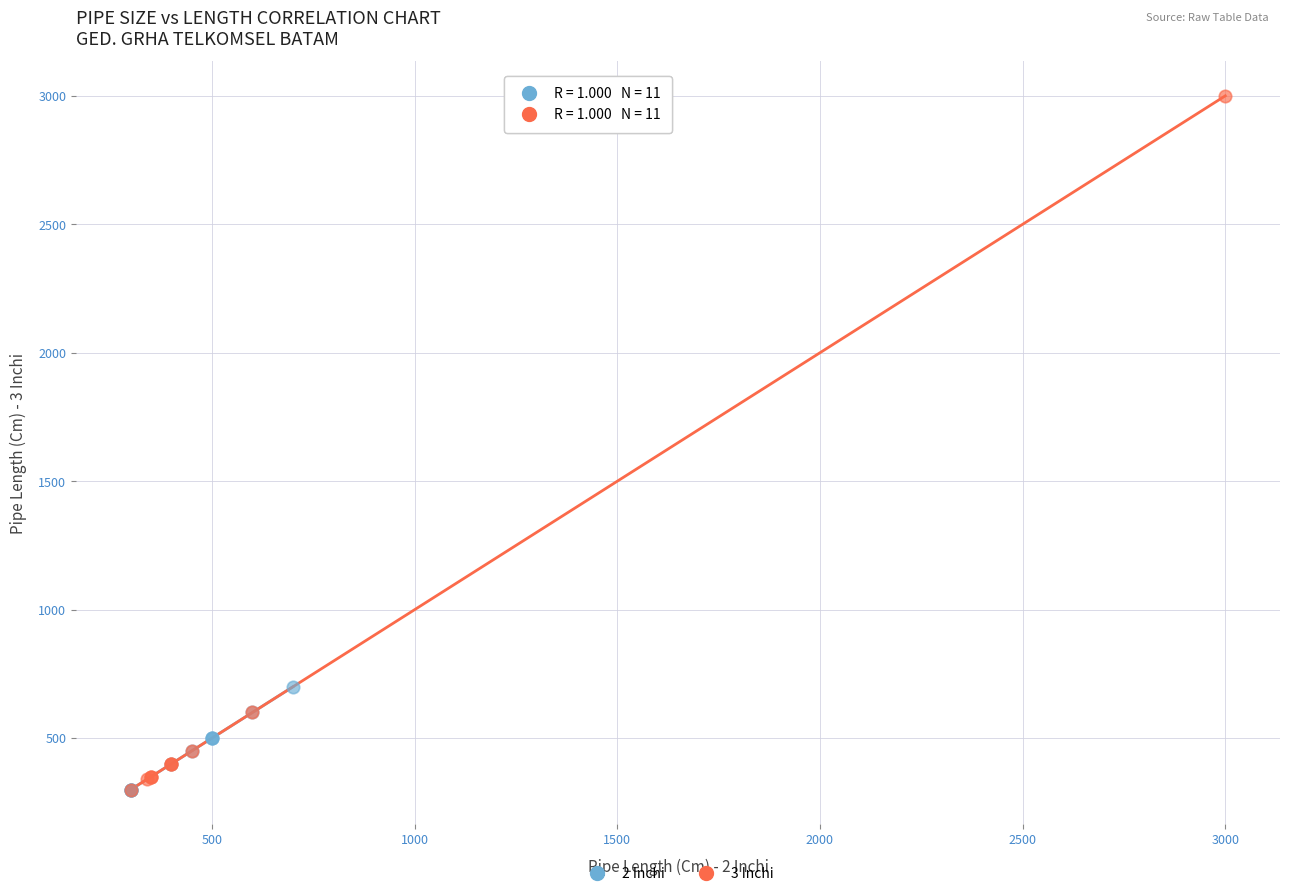

What are all the series names shown in the legend?

2 Inchi, 3 Inchi